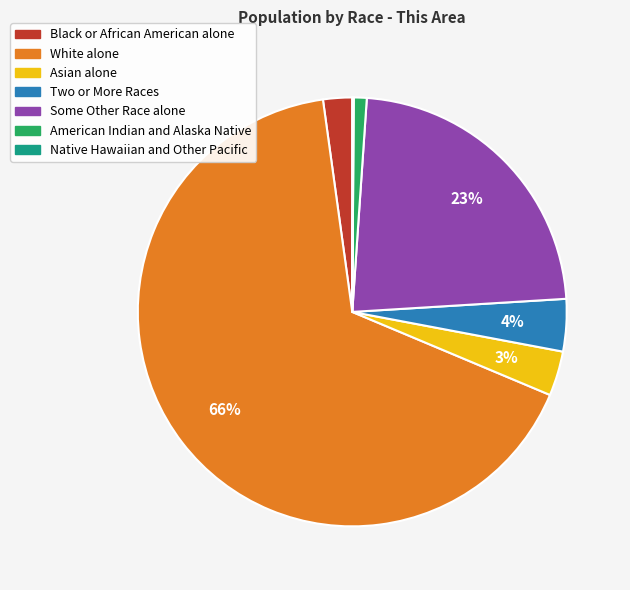

Which category has the biggest portion of the pie?

White alone